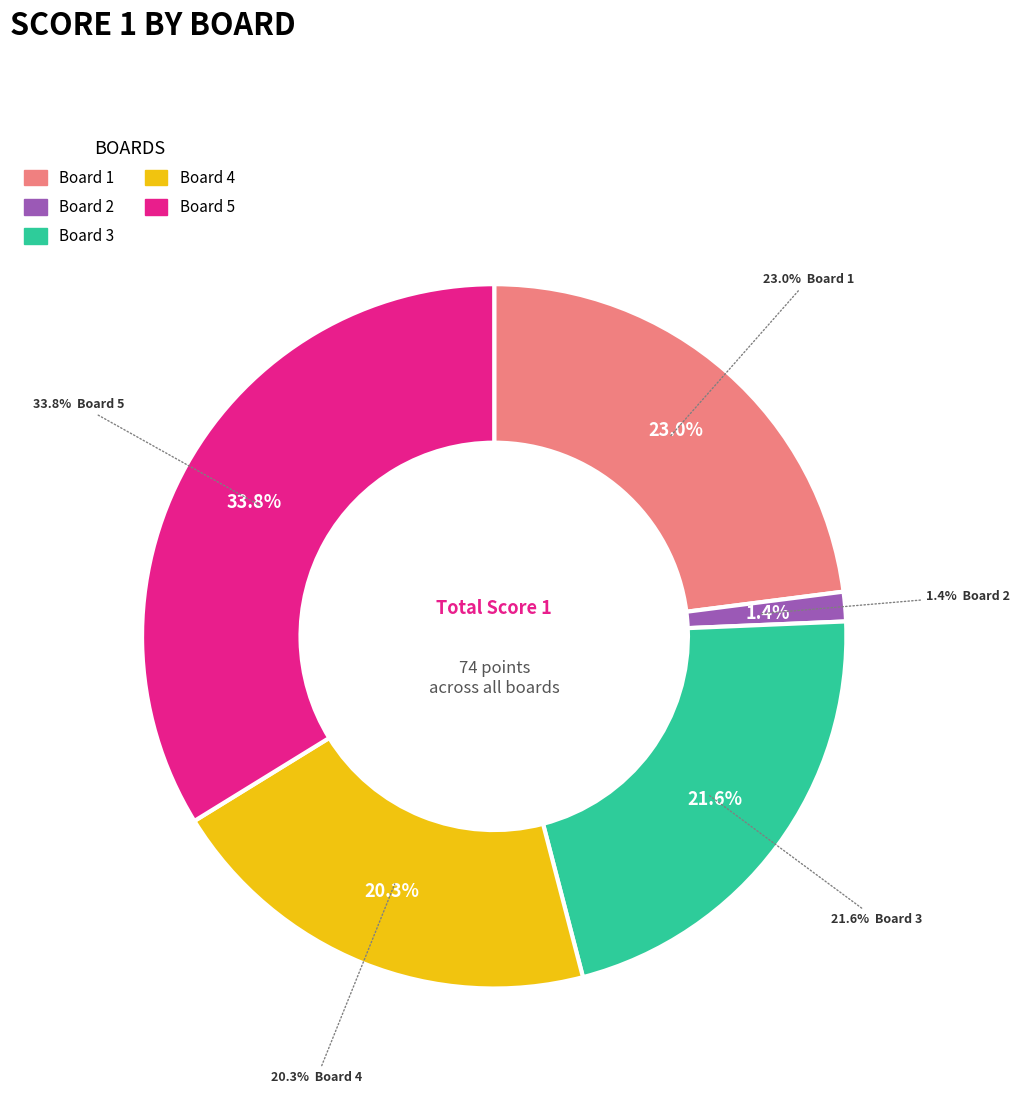

To the nearest percent, what portion does Board 3
Ubhayathunga Amitha represent?

22%